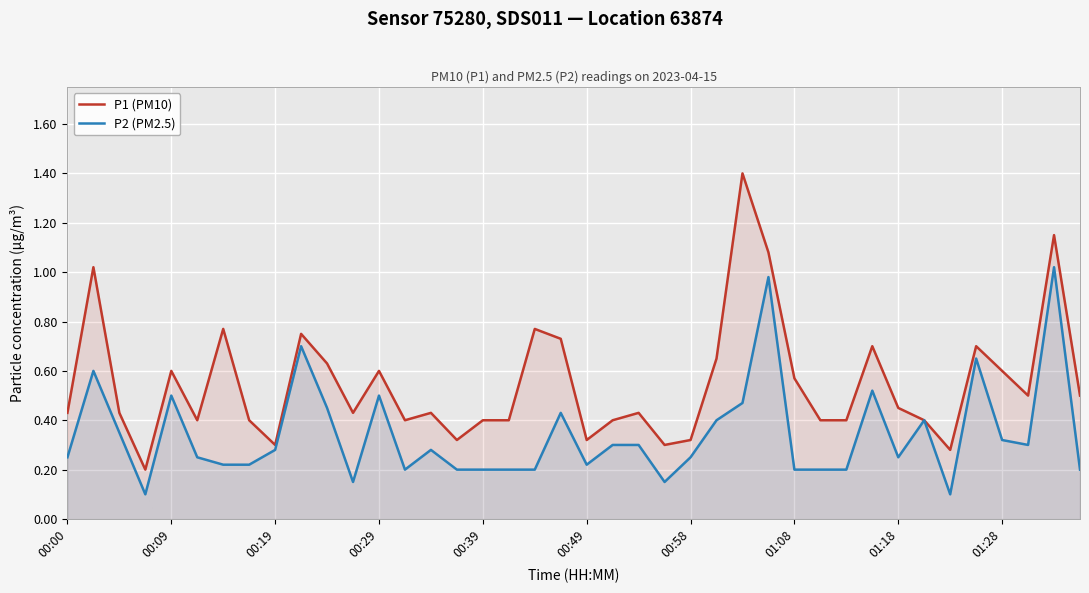

Which series has the largest range (max minus min)?

P1 (PM10)